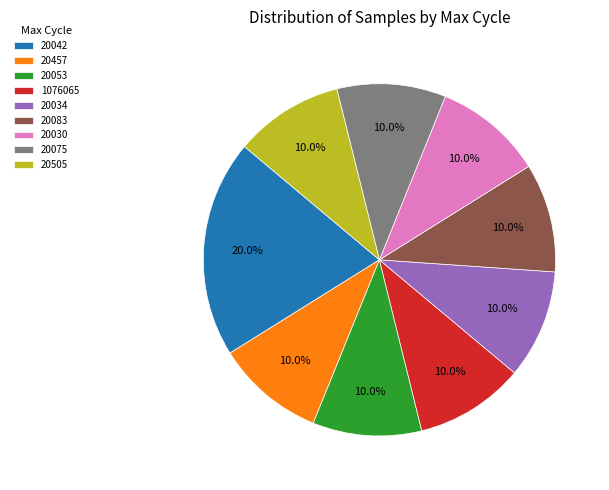

Which slice is the largest?

20042